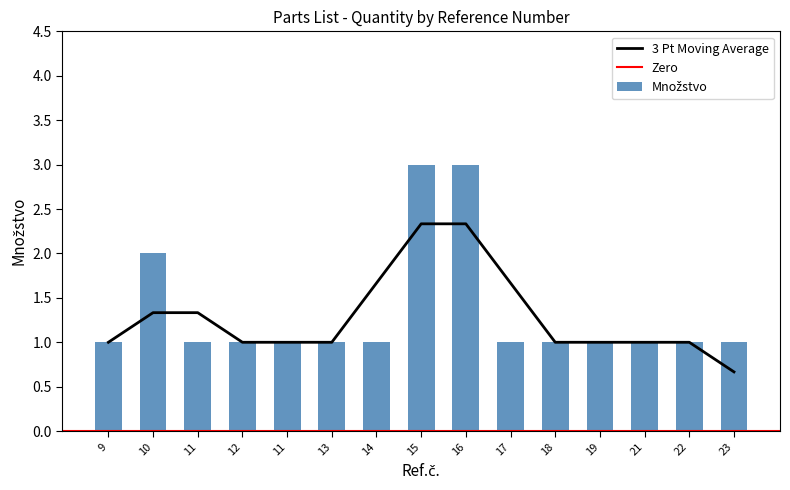

What is the maximum value shown in the chart?

3